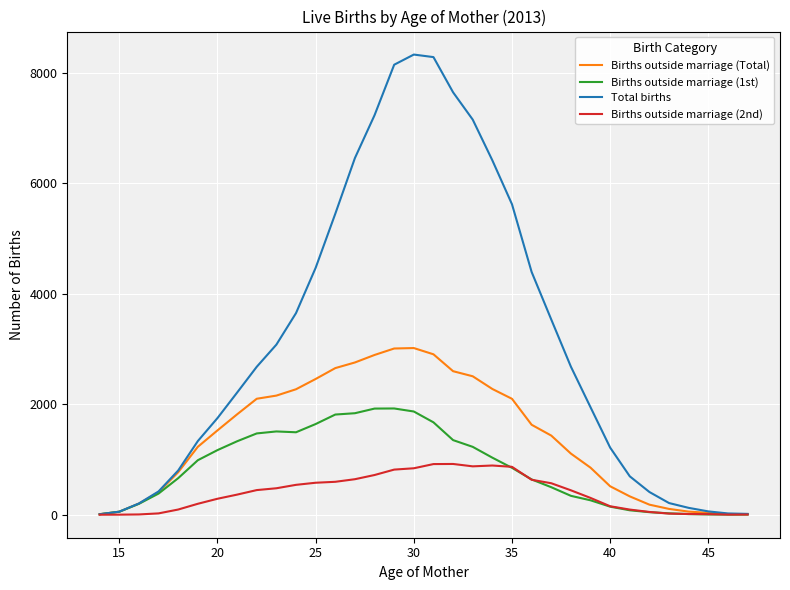

List the series in order of their overall mean, lowest first.

Births outside marriage (2nd), Births outside marriage (1st), Births outside marriage (Total), Total births